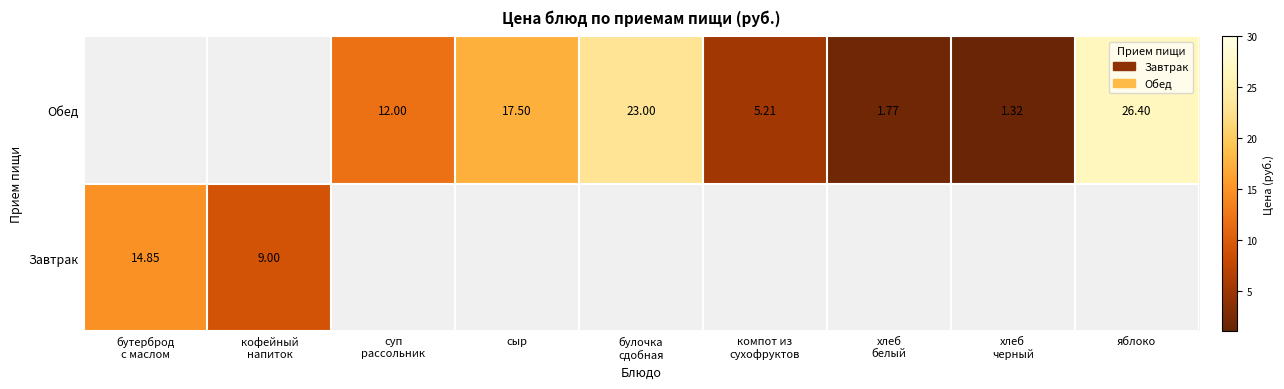

Rank the series by their average value, from highest to lowest.

Завтрак, Обед